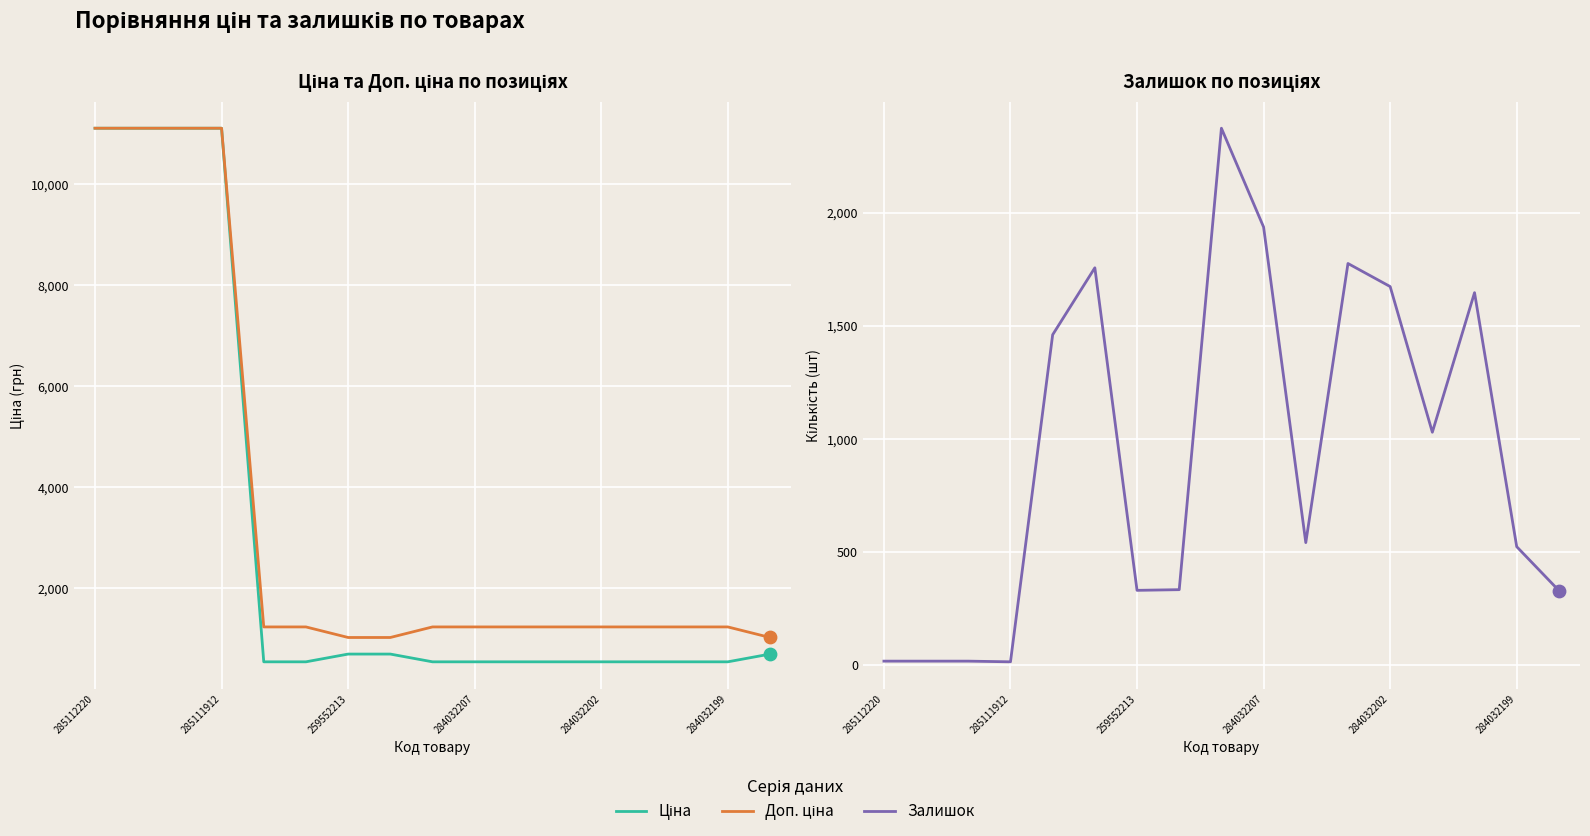

Which series contains the highest Y value?

Ціна